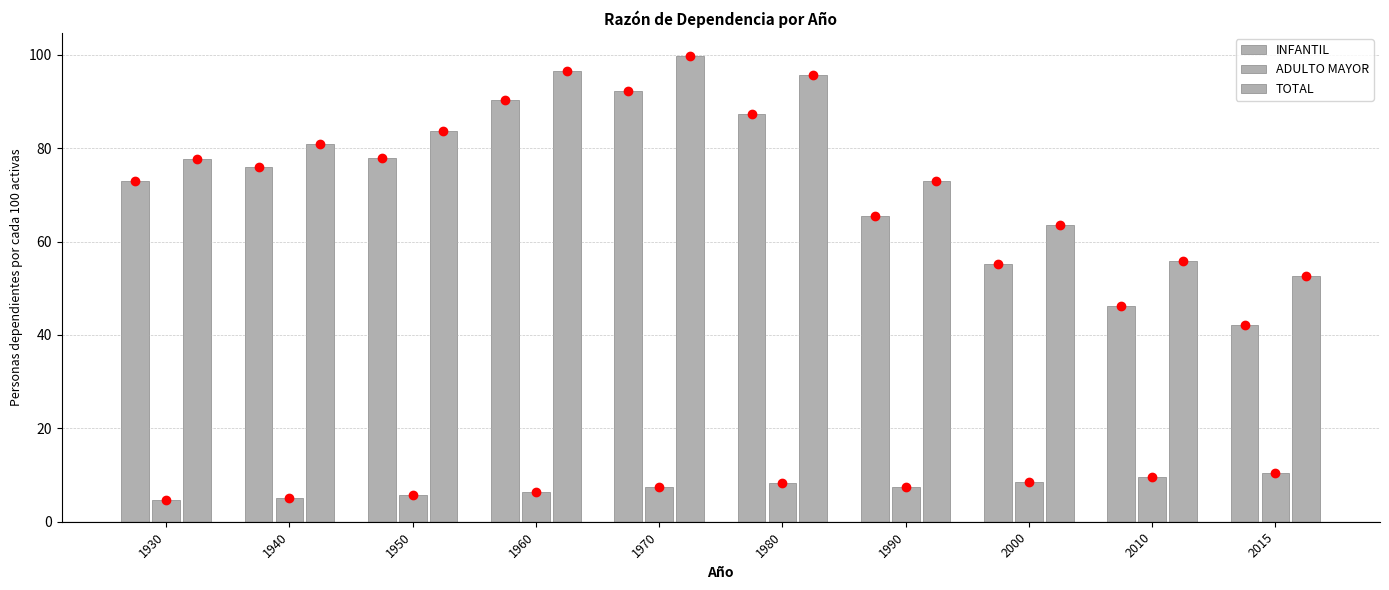

Does the chart contain any negative values?

No